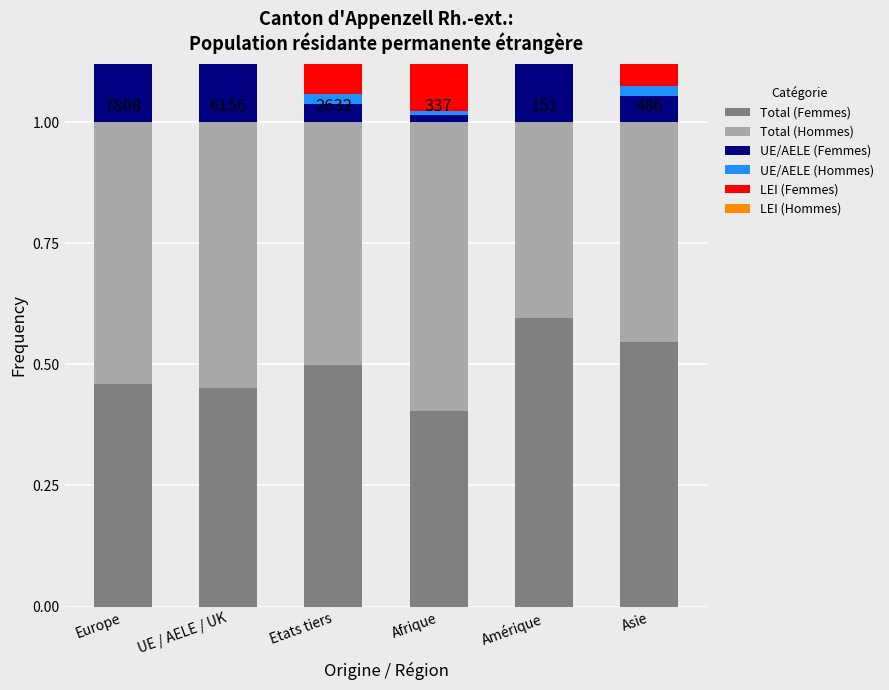

How many bars are there in total?

36